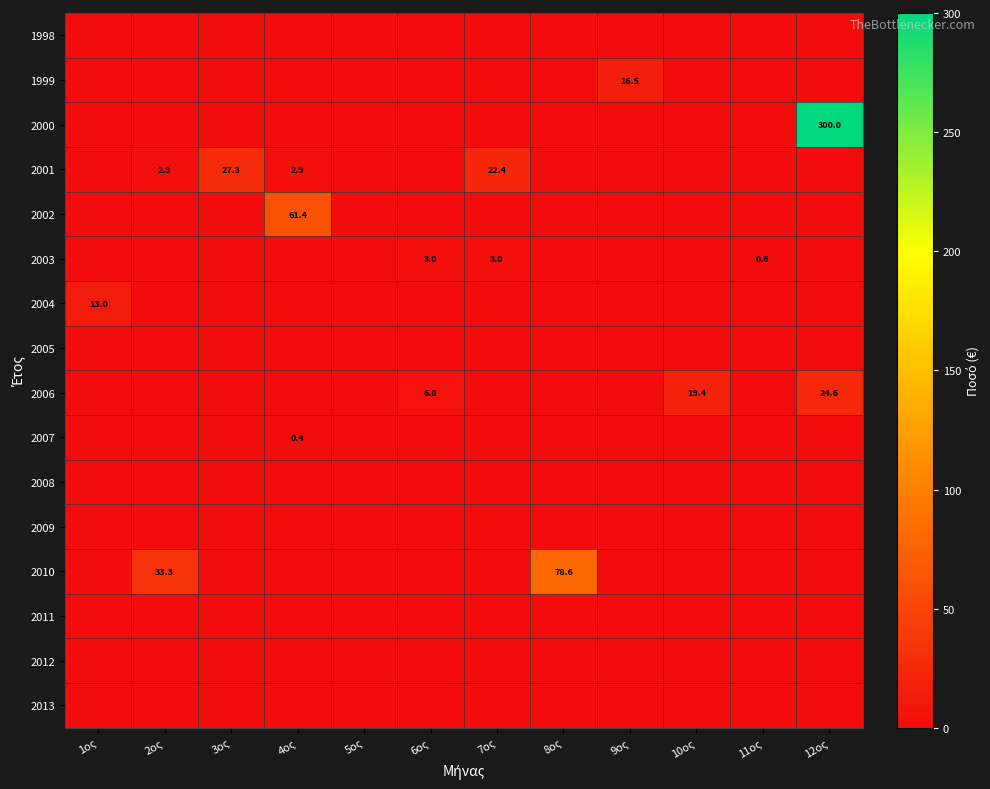

What is the sum of all 2003 values?

6.6